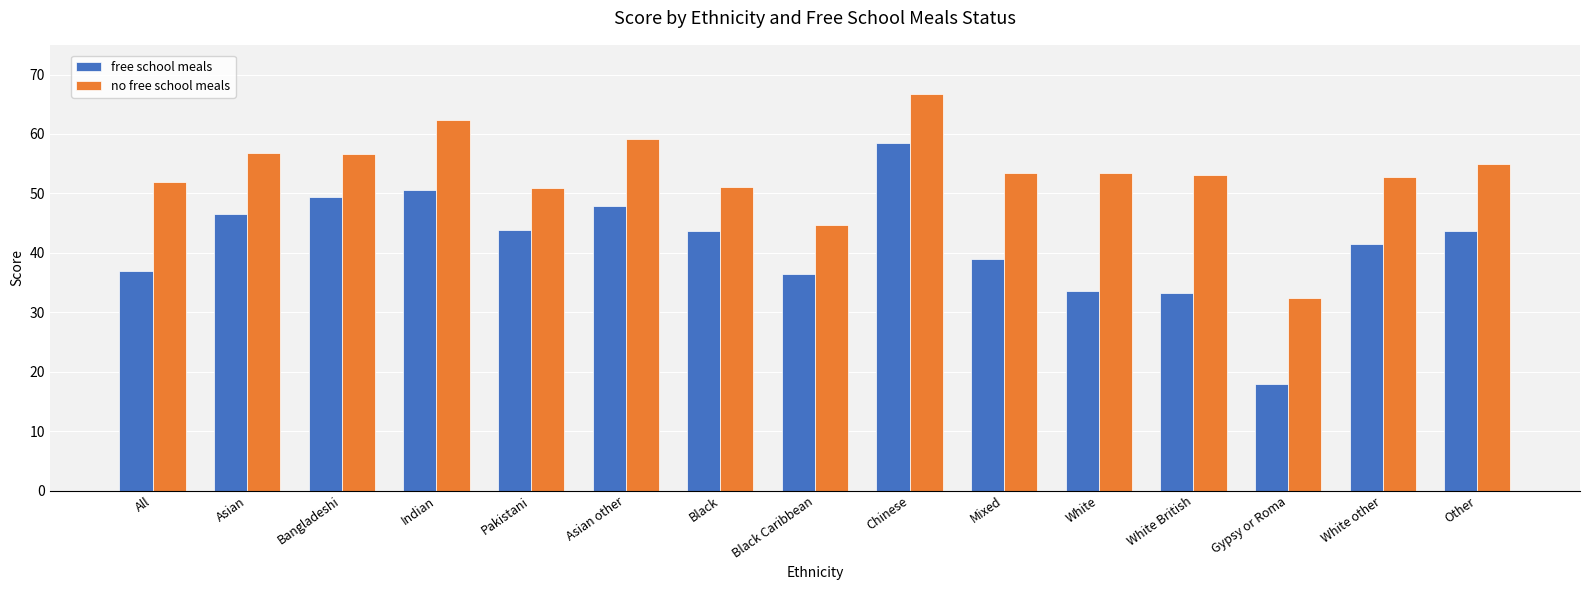

Which category has the lowest value across all series?

Gypsy or Roma